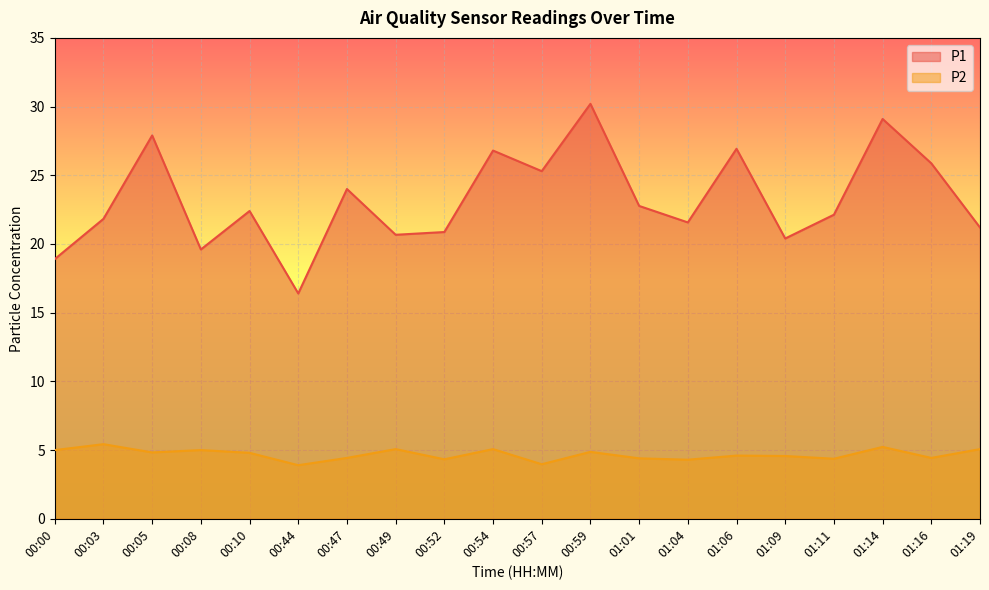

How many distinct data groups are displayed?

2